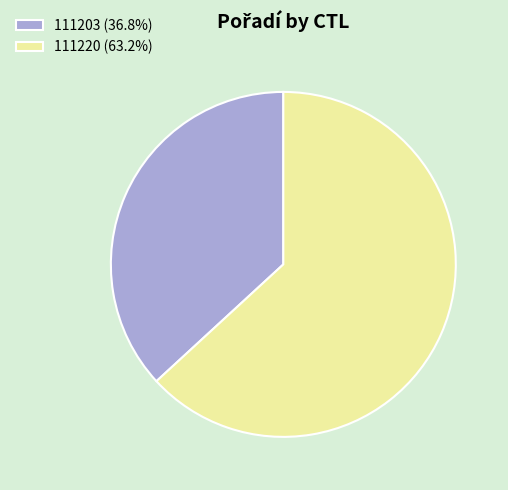

What is the largest slice in the pie chart?

111220